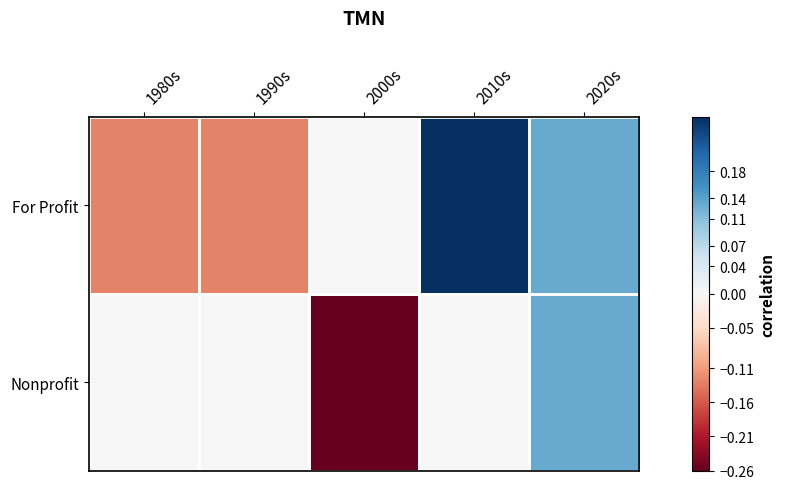

Rank the series by their maximum value, from lowest to highest.

Nonprofit, For Profit